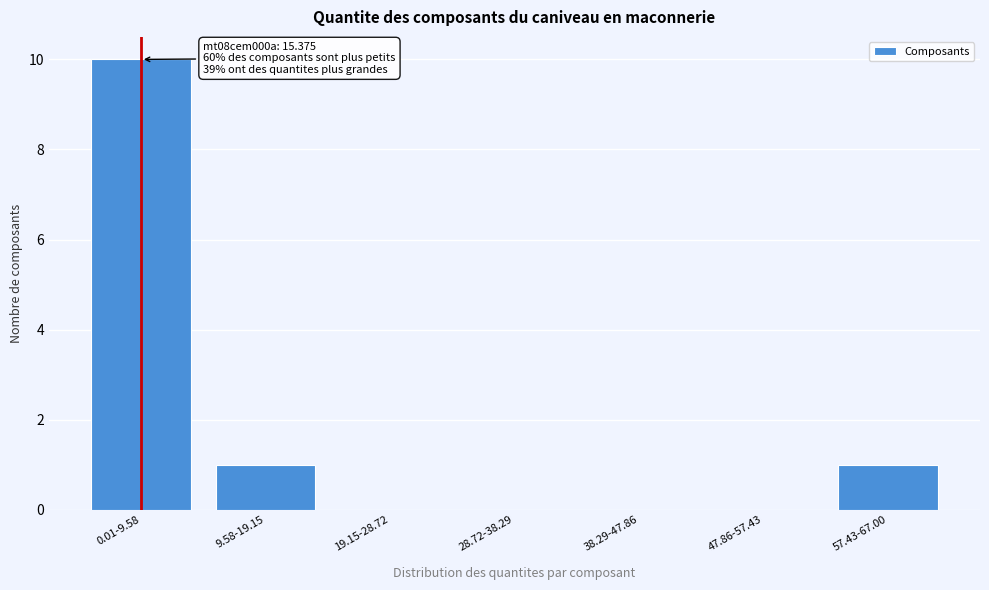

Reading left to right, list all the values displayed in this chart.

0.01-9.58=10	9.58-19.15=1	19.15-28.72=0	28.72-38.29=0	38.29-47.86=0	47.86-57.43=0	57.43-67.00=1